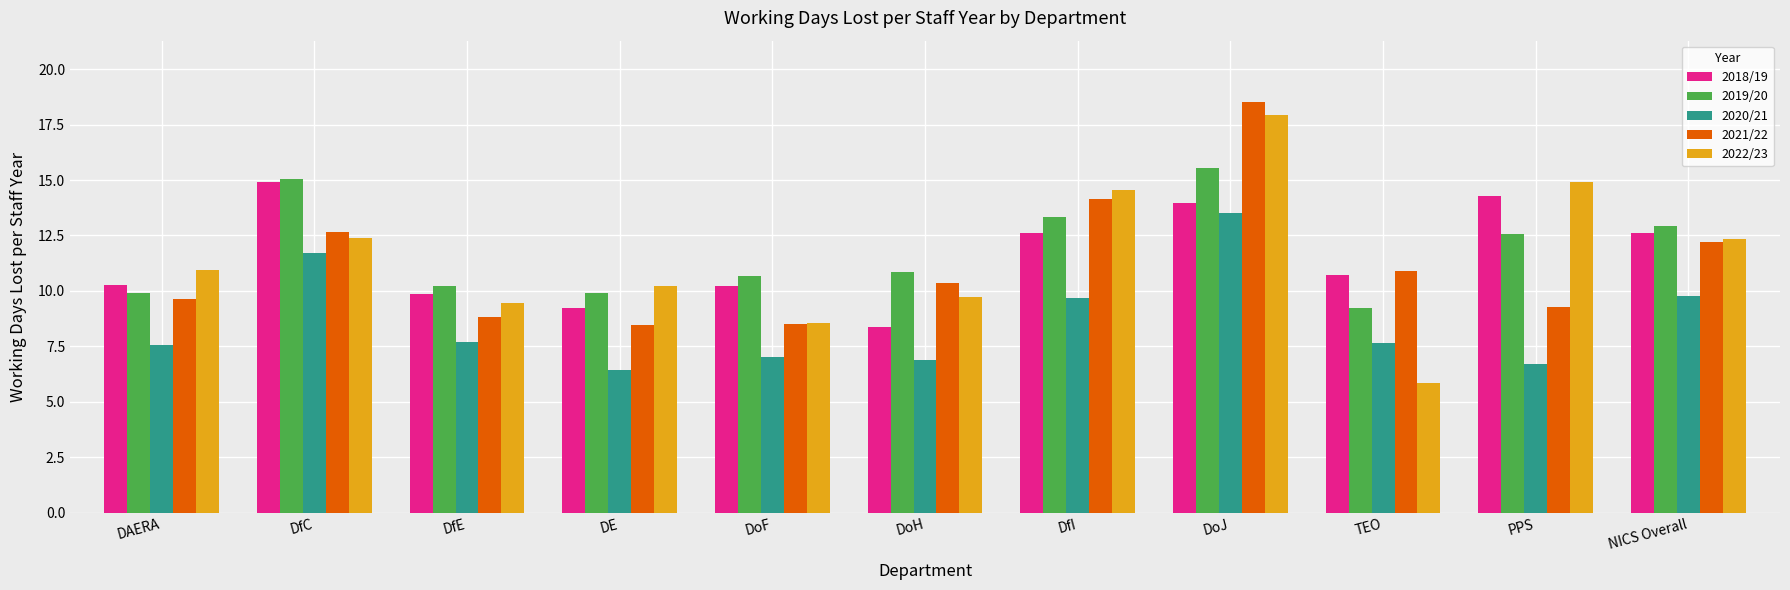

The 2022/23 series shows 17.6 at DAERA. True or false?

False